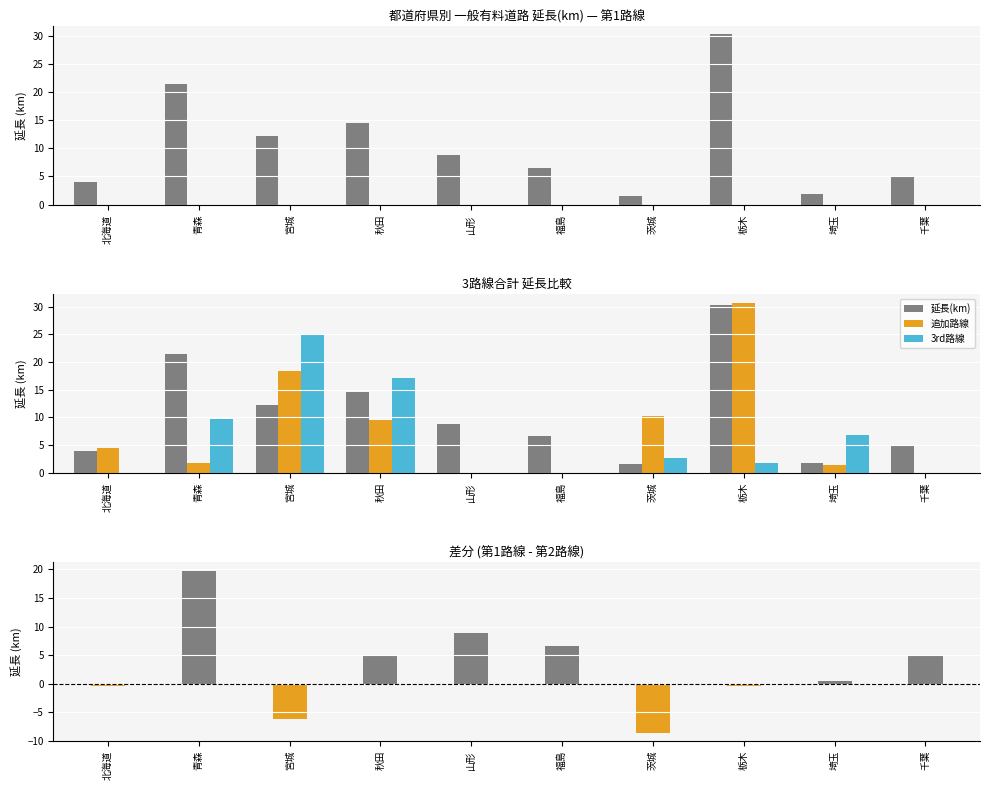

At which label does 差分 (第1路線 - 第2路線) reach its minimum?

茨城